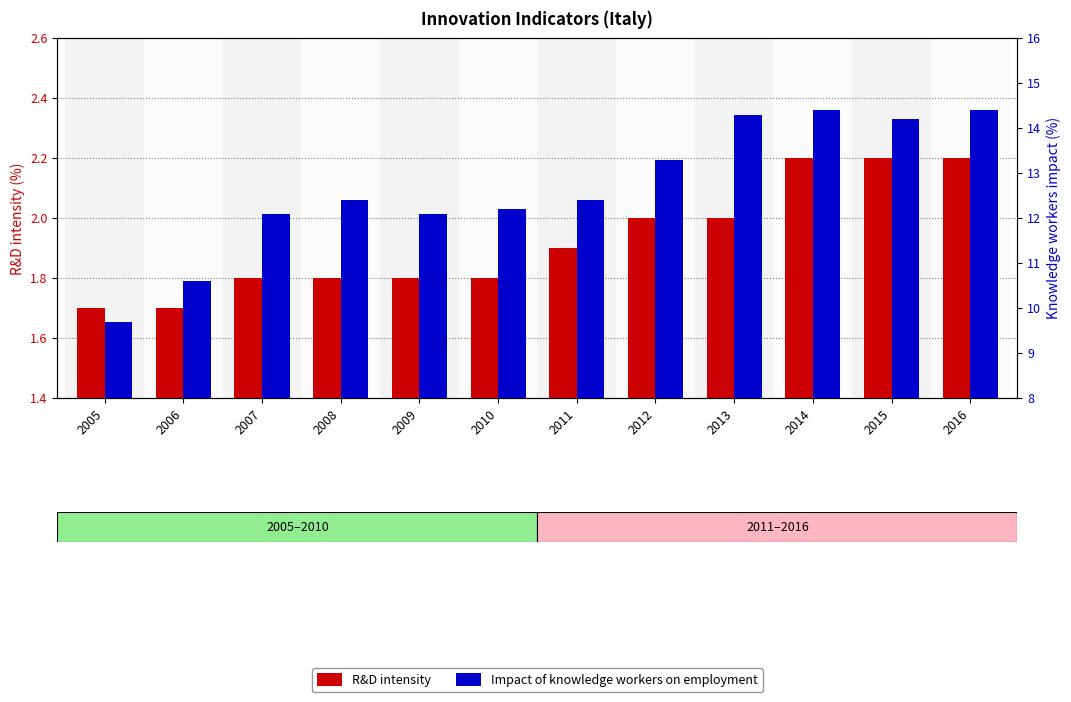

Reading right to left, what are all the values shown in this chart?

R&D intensity: 2.2	2.2	2.2	2.0	2.0	1.9	1.8	1.8	1.8	1.8	1.7	1.7
Impact of knowledge workers on employment: 14.4	14.2	14.4	14.3	13.3	12.4	12.2	12.1	12.4	12.1	10.6	9.7